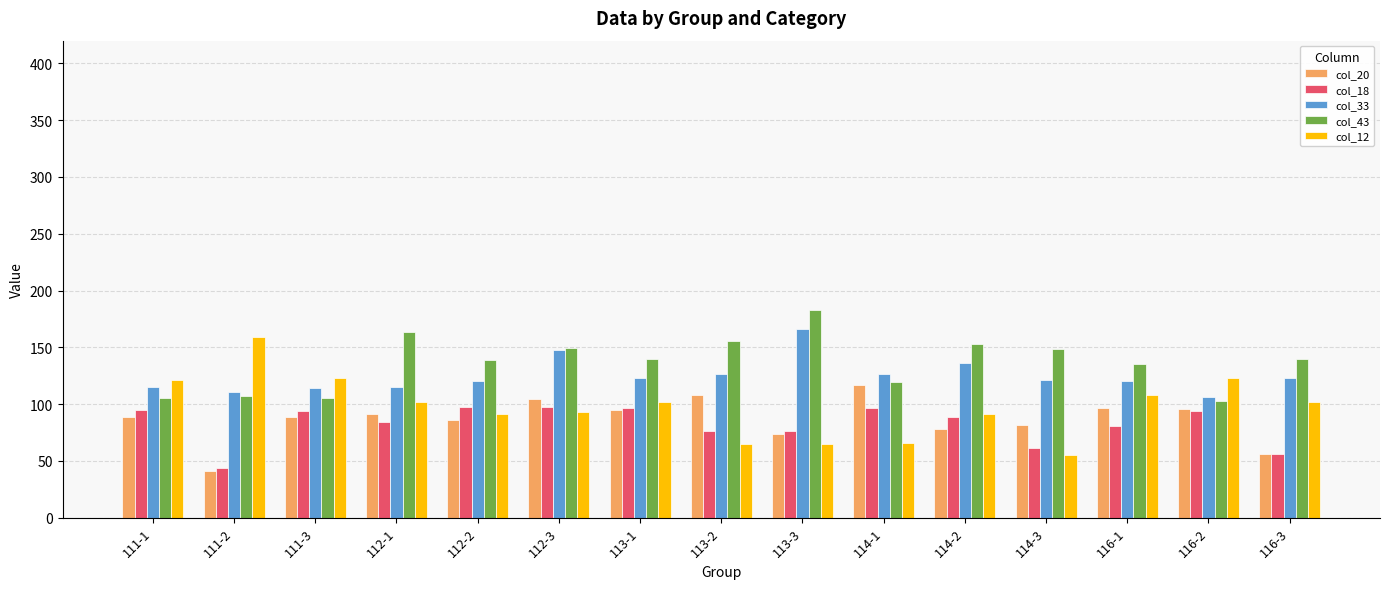

What is the sum of the col_20 values at 114-2 and 113-1?

173.2